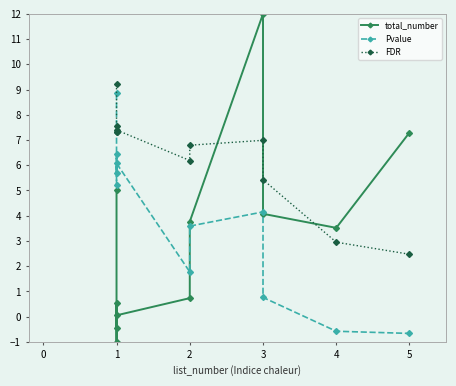

What are all the series names shown in the legend?

total_number, Pvalue, FDR